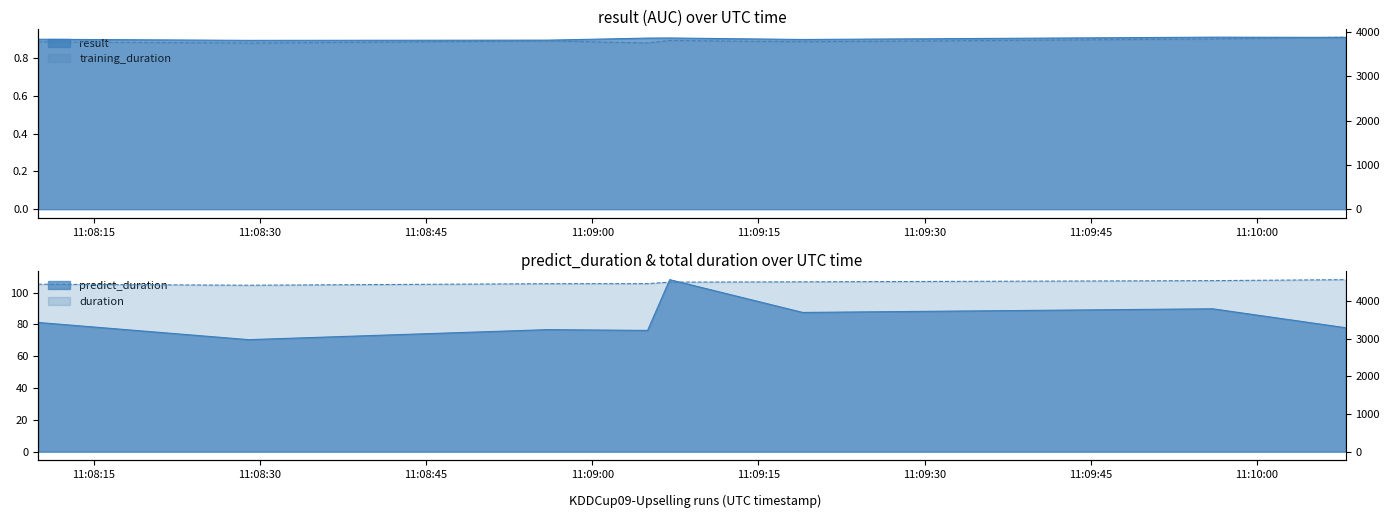

In predict_duration, how many points are higher than both neighbors (excluding endpoints)?

3